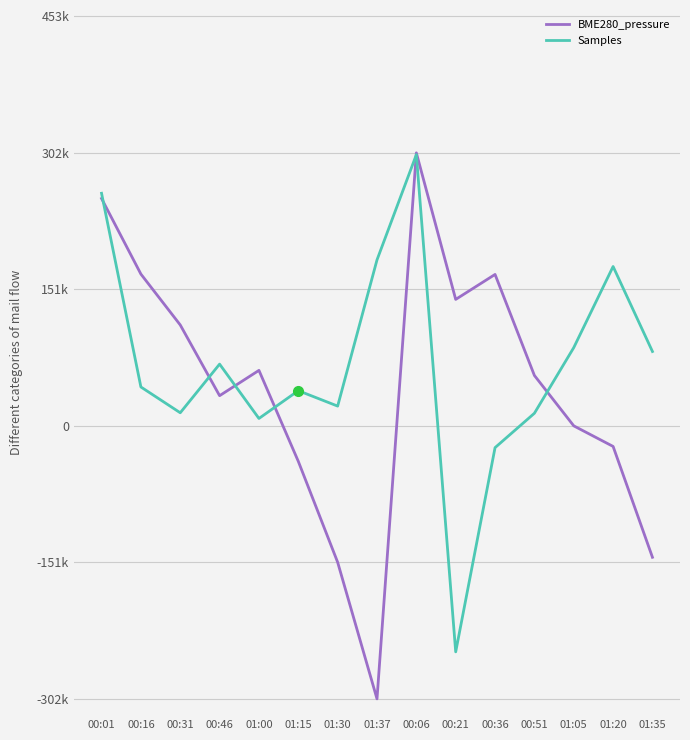

At which category does the chart reach its minimum across all series?

01:37